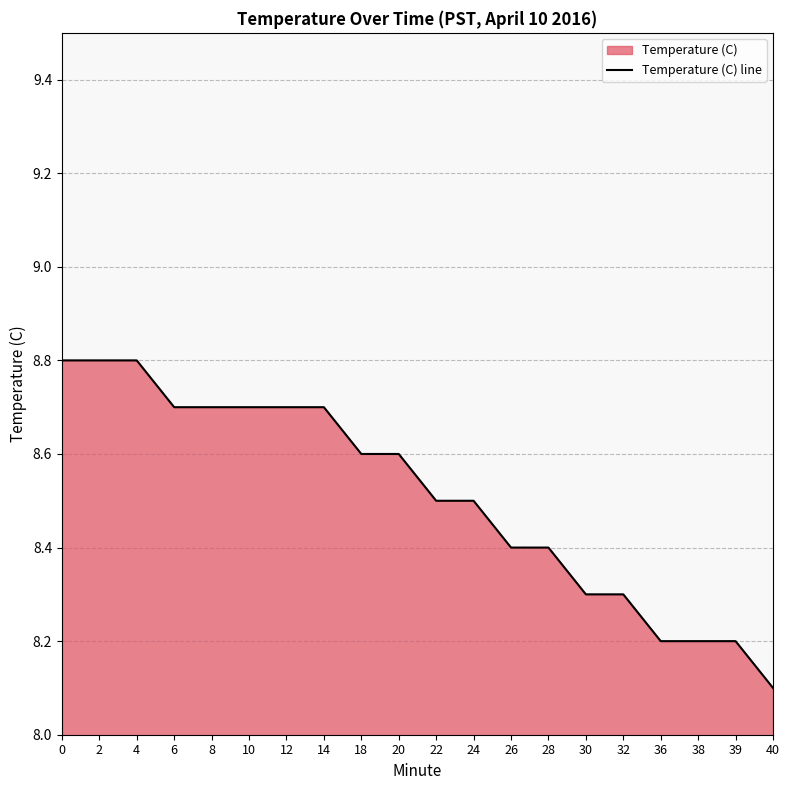

At which label is the value closest to 8?

40